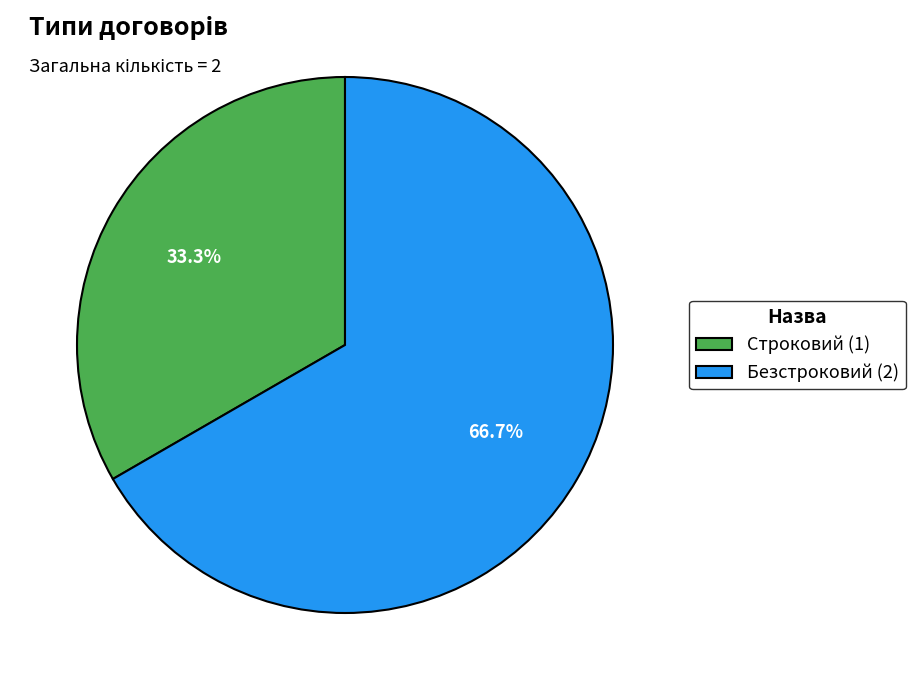

Is there any slice that represents more than half of the pie?

Yes